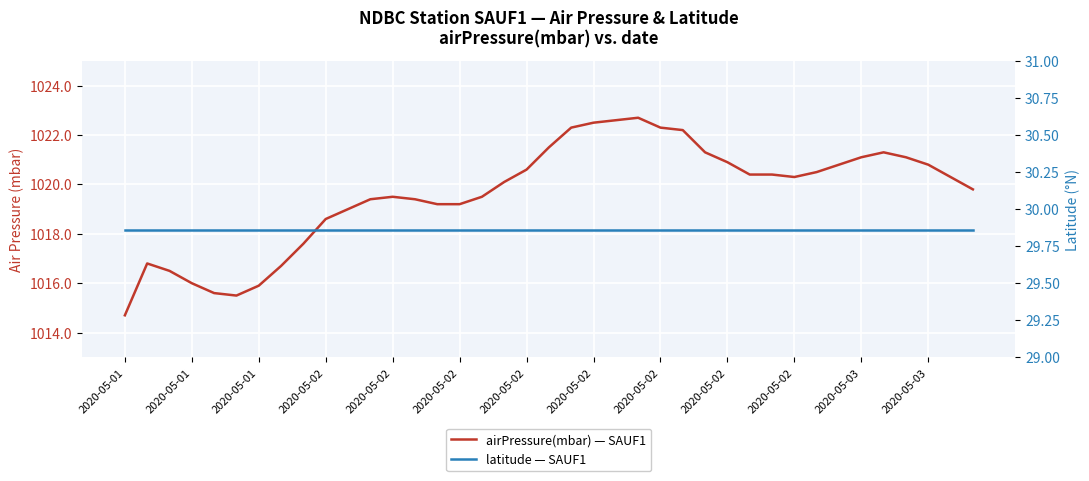

Is it true that airPressure(mbar) — SAUF1 equals 1019.4 at 13?

True